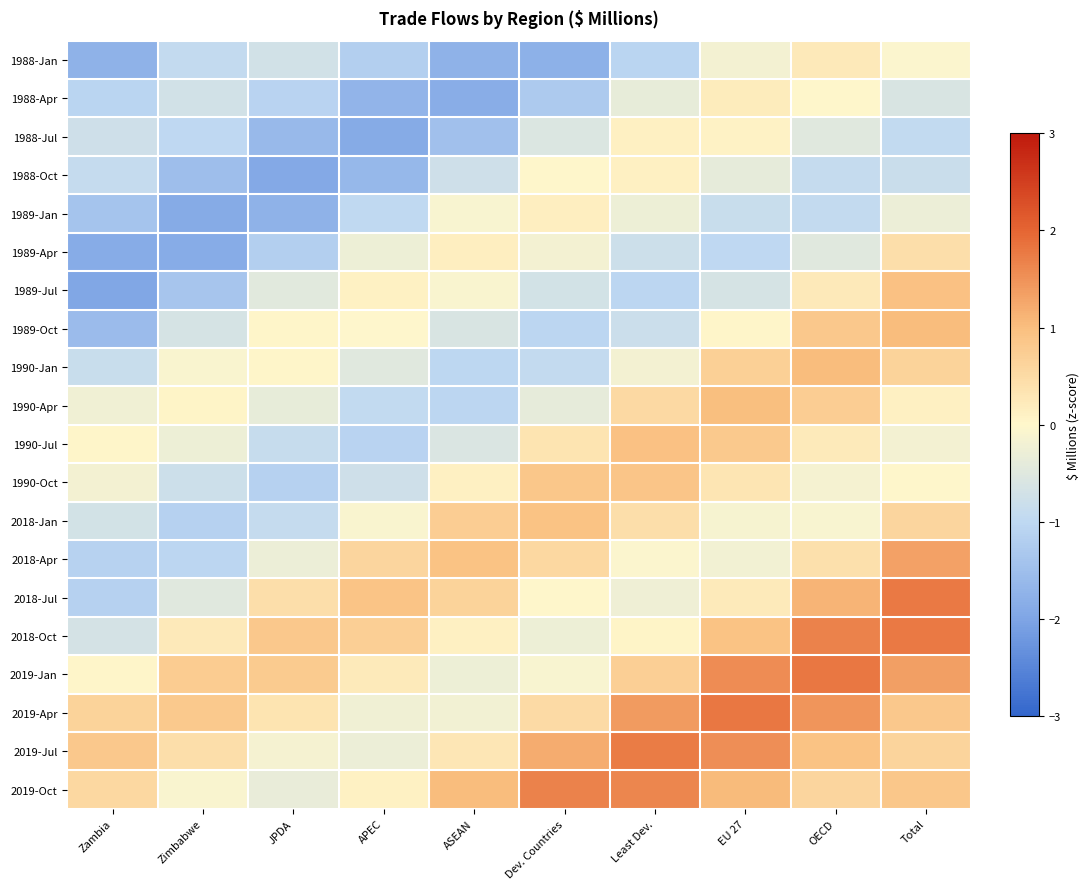

Reading left to right, extract all data points from this chart.

1988-Jan: Zambia=-1.8	Zimbabwe=-0.9	JPDA=-0.7	APEC=-1.2	ASEAN=-1.8	Dev. Countries=-1.8	Least Dev.=-1.1	EU 27=-0.2	OECD=0.2	Total=-0.1
1988-Apr: Zambia=-1.1	Zimbabwe=-0.7	JPDA=-1.1	APEC=-1.7	ASEAN=-1.8	Dev. Countries=-1.3	Least Dev.=-0.4	EU 27=0.2	OECD=0.0	Total=-0.6
1988-Jul: Zambia=-0.8	Zimbabwe=-1.0	JPDA=-1.6	APEC=-1.9	ASEAN=-1.5	Dev. Countries=-0.6	Least Dev.=0.1	EU 27=0.1	OECD=-0.5	Total=-0.9
1988-Oct: Zambia=-0.9	Zimbabwe=-1.5	JPDA=-1.9	APEC=-1.6	ASEAN=-0.8	Dev. Countries=0.0	Least Dev.=0.1	EU 27=-0.4	OECD=-0.9	Total=-0.8
1989-Jan: Zambia=-1.4	Zimbabwe=-1.9	JPDA=-1.8	APEC=-1.0	ASEAN=-0.1	Dev. Countries=0.2	Least Dev.=-0.3	EU 27=-0.9	OECD=-0.9	Total=-0.3
1989-Apr: Zambia=-1.9	Zimbabwe=-1.9	JPDA=-1.2	APEC=-0.3	ASEAN=0.1	Dev. Countries=-0.2	Least Dev.=-0.8	EU 27=-1.0	OECD=-0.5	Total=0.4
1989-Jul: Zambia=-1.9	Zimbabwe=-1.4	JPDA=-0.5	APEC=0.1	ASEAN=-0.1	Dev. Countries=-0.7	Least Dev.=-1.0	EU 27=-0.7	OECD=0.2	Total=1.0
1989-Oct: Zambia=-1.6	Zimbabwe=-0.7	JPDA=0.0	APEC=-0.0	ASEAN=-0.6	Dev. Countries=-1.0	Least Dev.=-0.8	EU 27=0.0	OECD=0.8	Total=1.0
1990-Jan: Zambia=-0.9	Zimbabwe=-0.1	JPDA=0.0	APEC=-0.5	ASEAN=-1.0	Dev. Countries=-0.9	Least Dev.=-0.2	EU 27=0.7	OECD=1.0	Total=0.6
1990-Apr: Zambia=-0.2	Zimbabwe=0.1	JPDA=-0.4	APEC=-1.0	ASEAN=-1.0	Dev. Countries=-0.4	Least Dev.=0.5	EU 27=1.0	OECD=0.7	Total=0.1
1990-Jul: Zambia=0.0	Zimbabwe=-0.3	JPDA=-0.9	APEC=-1.1	ASEAN=-0.6	Dev. Countries=0.3	Least Dev.=0.9	EU 27=0.8	OECD=0.2	Total=-0.2
1990-Oct: Zambia=-0.2	Zimbabwe=-0.8	JPDA=-1.1	APEC=-0.8	ASEAN=0.1	Dev. Countries=0.9	Least Dev.=0.9	EU 27=0.3	OECD=-0.2	Total=0.0
2018-Jan: Zambia=-0.7	Zimbabwe=-1.1	JPDA=-0.9	APEC=-0.1	ASEAN=0.7	Dev. Countries=0.9	Least Dev.=0.4	EU 27=-0.1	OECD=-0.1	Total=0.6
2018-Apr: Zambia=-1.1	Zimbabwe=-1.0	JPDA=-0.3	APEC=0.6	ASEAN=0.9	Dev. Countries=0.5	Least Dev.=-0.1	EU 27=-0.2	OECD=0.4	Total=1.3
2018-Jul: Zambia=-1.1	Zimbabwe=-0.5	JPDA=0.4	APEC=0.9	ASEAN=0.6	Dev. Countries=0.0	Least Dev.=-0.2	EU 27=0.2	OECD=1.1	Total=1.8
2018-Oct: Zambia=-0.7	Zimbabwe=0.2	JPDA=0.8	APEC=0.7	ASEAN=0.1	Dev. Countries=-0.3	Least Dev.=0.0	EU 27=0.9	OECD=1.7	Total=1.8
2019-Jan: Zambia=0.0	Zimbabwe=0.8	JPDA=0.8	APEC=0.2	ASEAN=-0.3	Dev. Countries=-0.1	Least Dev.=0.7	EU 27=1.6	OECD=1.8	Total=1.4
2019-Apr: Zambia=0.6	Zimbabwe=0.8	JPDA=0.3	APEC=-0.2	ASEAN=-0.2	Dev. Countries=0.5	Least Dev.=1.4	EU 27=1.8	OECD=1.5	Total=0.8
2019-Jul: Zambia=0.8	Zimbabwe=0.4	JPDA=-0.2	APEC=-0.3	ASEAN=0.3	Dev. Countries=1.2	Least Dev.=1.7	EU 27=1.5	OECD=0.9	Total=0.6
2019-Oct: Zambia=0.5	Zimbabwe=-0.1	JPDA=-0.3	APEC=0.1	ASEAN=1.0	Dev. Countries=1.7	Least Dev.=1.6	EU 27=1.0	OECD=0.6	Total=0.9